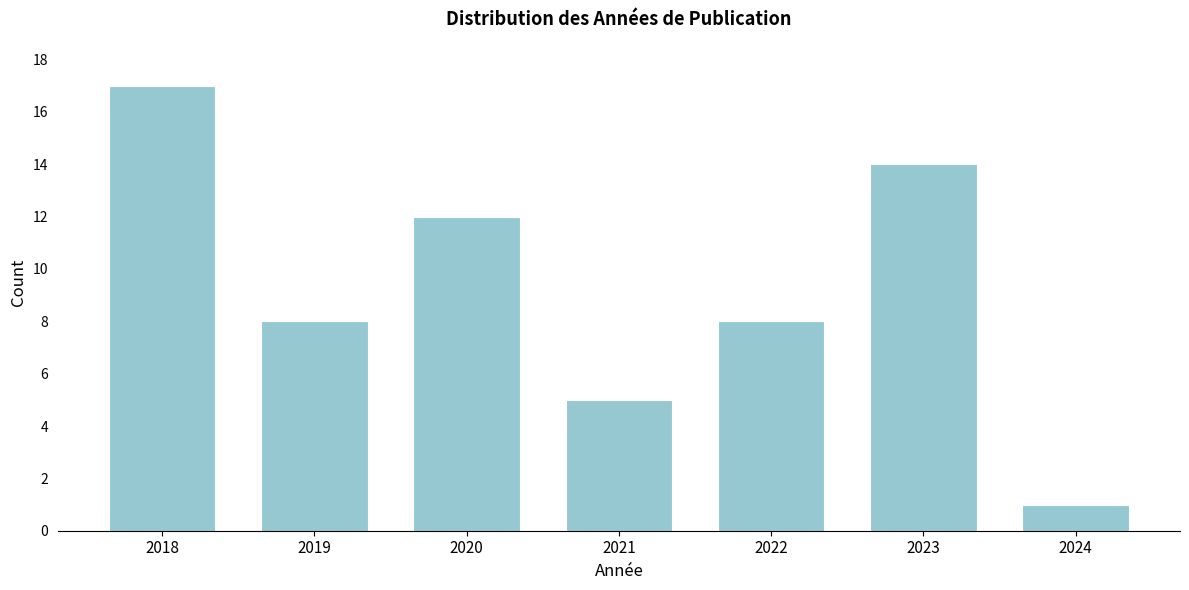

Reading left to right, transcribe all the data shown in this chart.

2018=17	2019=8	2020=12	2021=5	2022=8	2023=14	2024=1